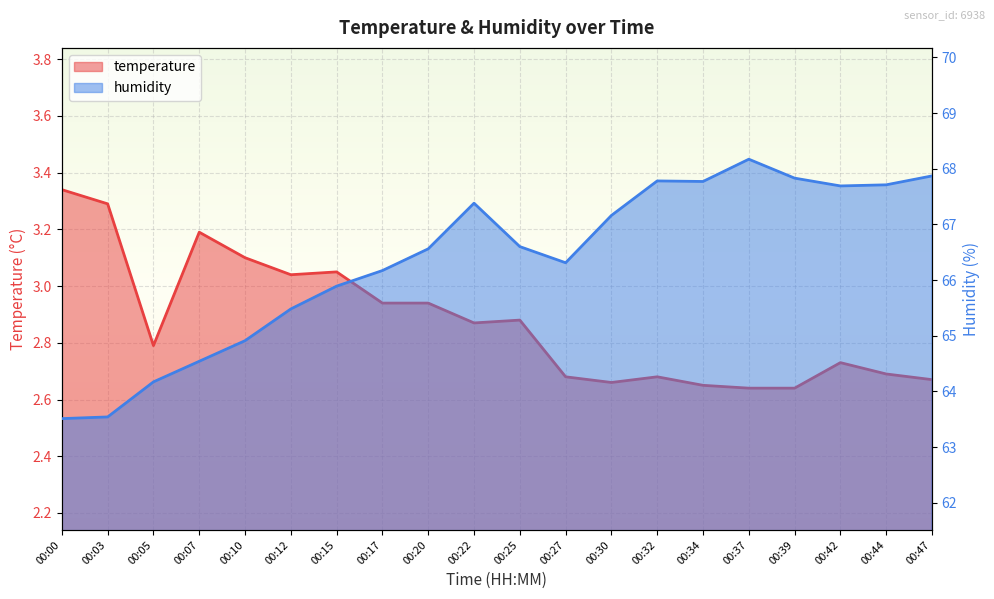

What is the value of the humidity point at the 1st from the left?

63.5